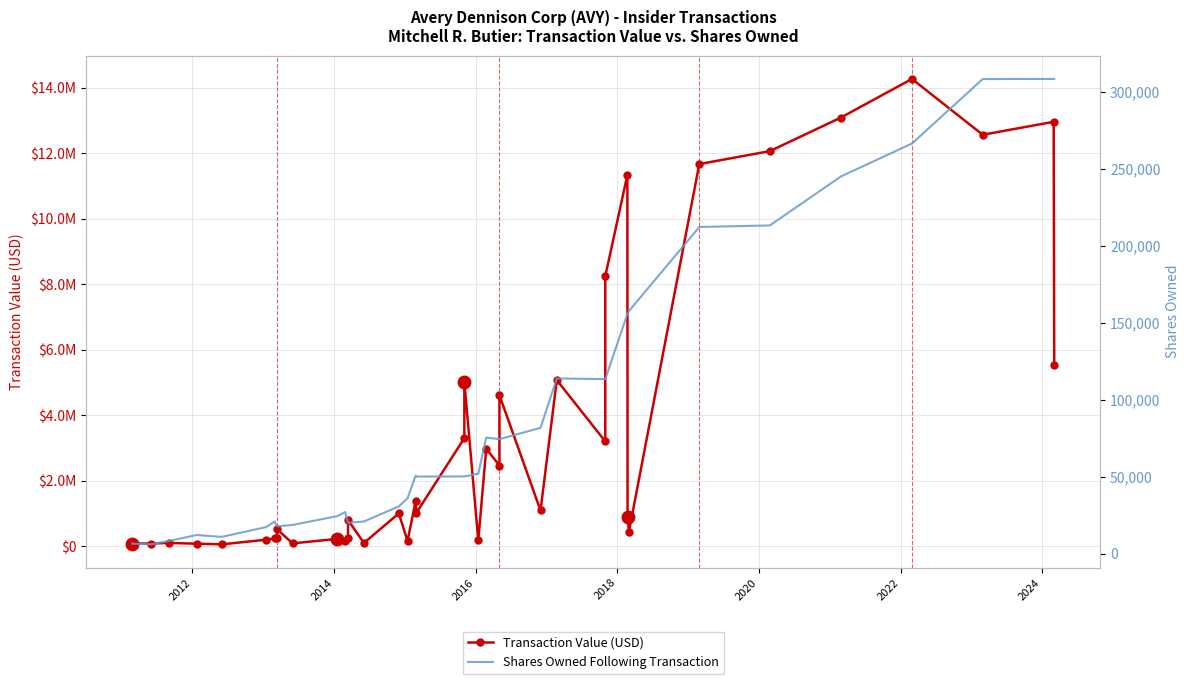

Reading left to right, list all the values displayed in this chart.

Transaction Value (USD): 78286	78291	96758	73879	53344	195374	232218	247680	515455	82331	220389	140545	246586	797161	94566	1000076	155724	1382979	1021115	3296589	5023801	171551	2975173	2461454	4610674	1087869	5073042	3197598	8244331	11339272	889275	437845	11671980	12067090	13090841	14272396	12567334	12962974	5537389
Shares Owned Following Transaction: 6532	6041	8257	12098	10916	17238	20906	17744	17744	18640	24337	27051	20000	20000	20896	30681	35961	50751	50070	50135	50135	51906	75364	74378	74378	81697	113784	113328	113328	155612	155612	157532	212133	213137	244890	266323	308197	308262	308262